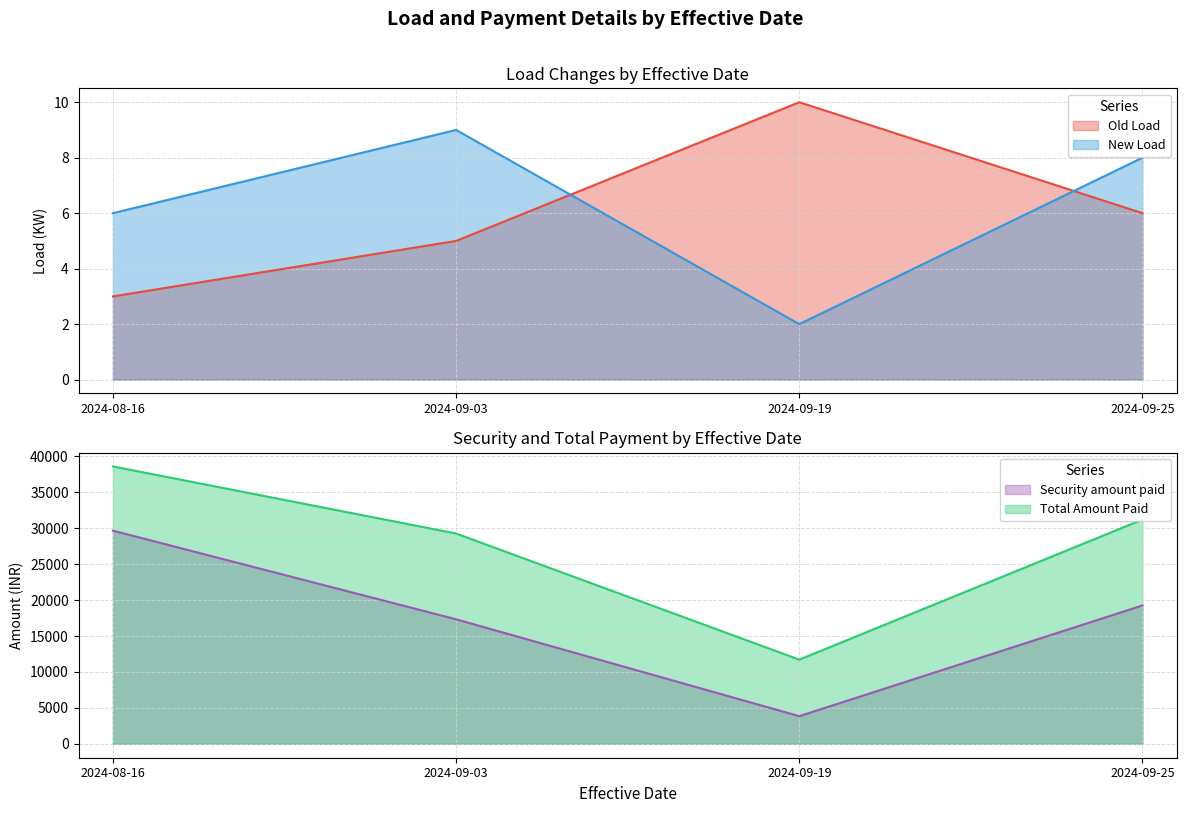

Which category has the highest value in the Security amount paid series?

2024-08-16